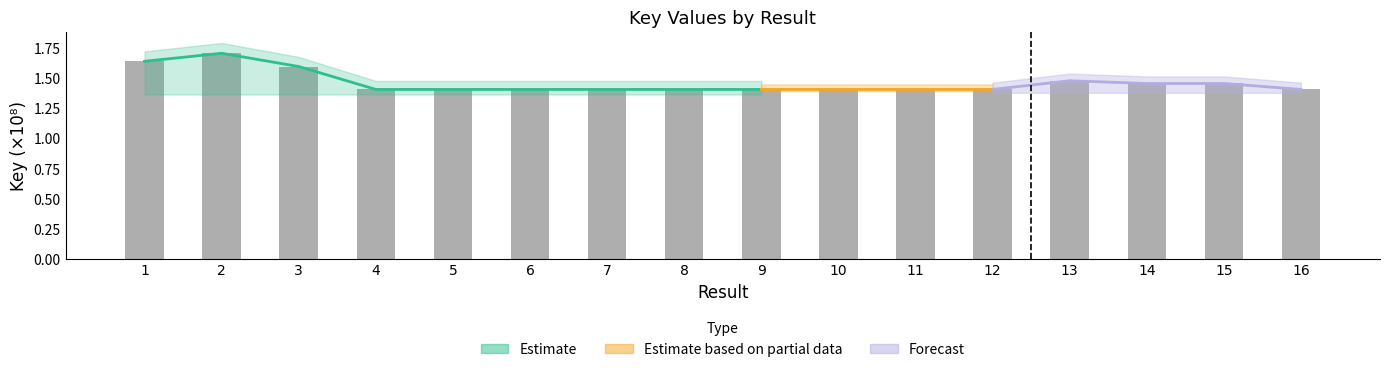

What is the smallest value displayed?

1.4